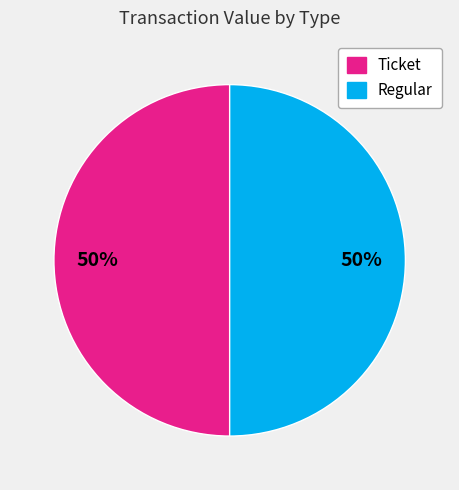

To the nearest percent, what percentage of the pie is Ticket?

50%